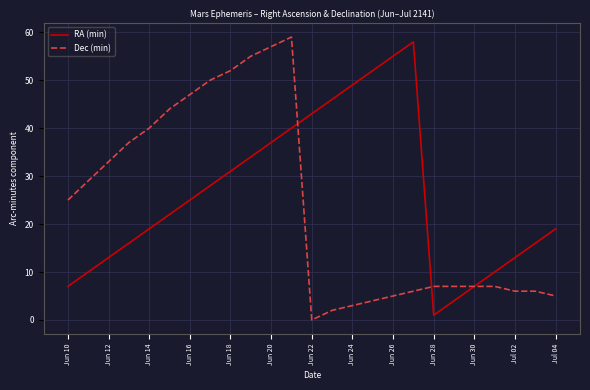

What is the maximum value for Dec (min)?

59